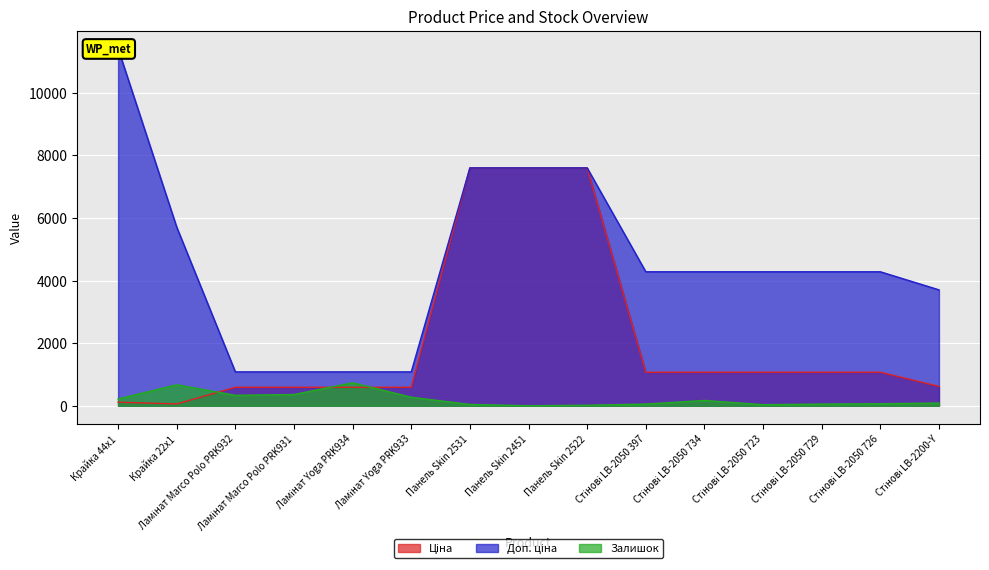

What is the total value across all series at Панель Skin 2522?

15208.1